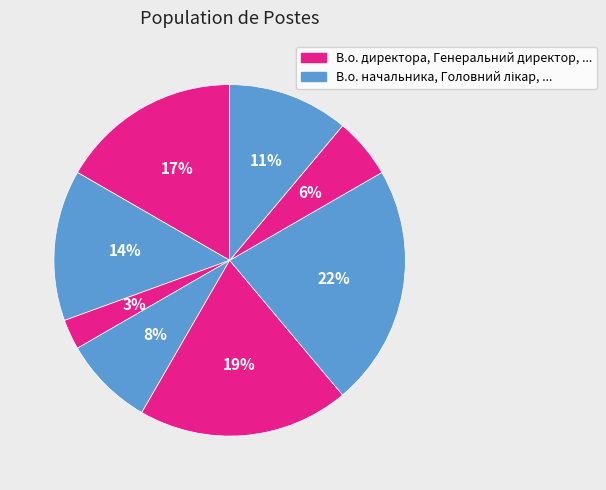

How many slices are in this pie chart?

8